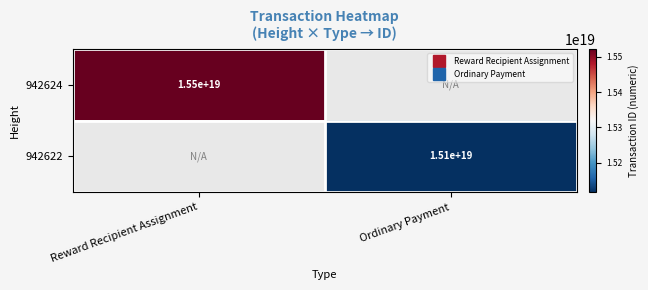

Is the value of 942622 at Ordinary Payment greater than the value of 942624 at Reward Recipient Assignment?

No